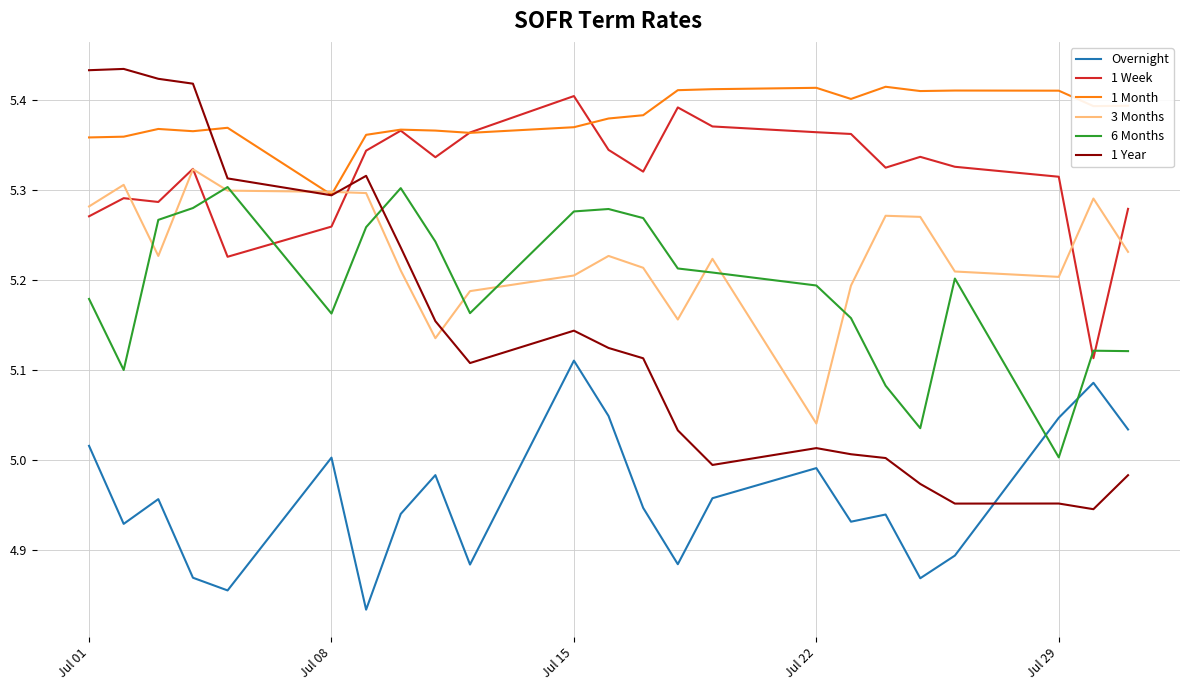

How many interior local peaks does the Overnight series have?

7